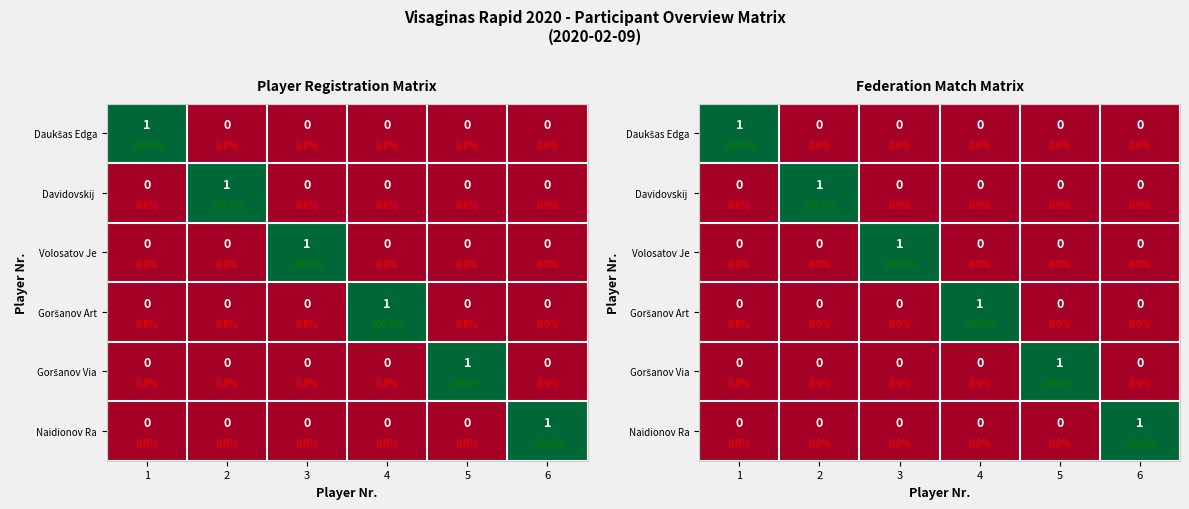

How many values in Davidovskij are above zero?

1